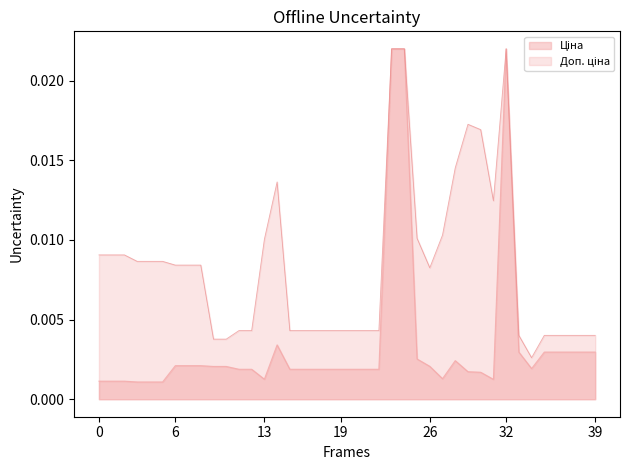

True or false: Ціна has more than 2 interior local peaks.

True